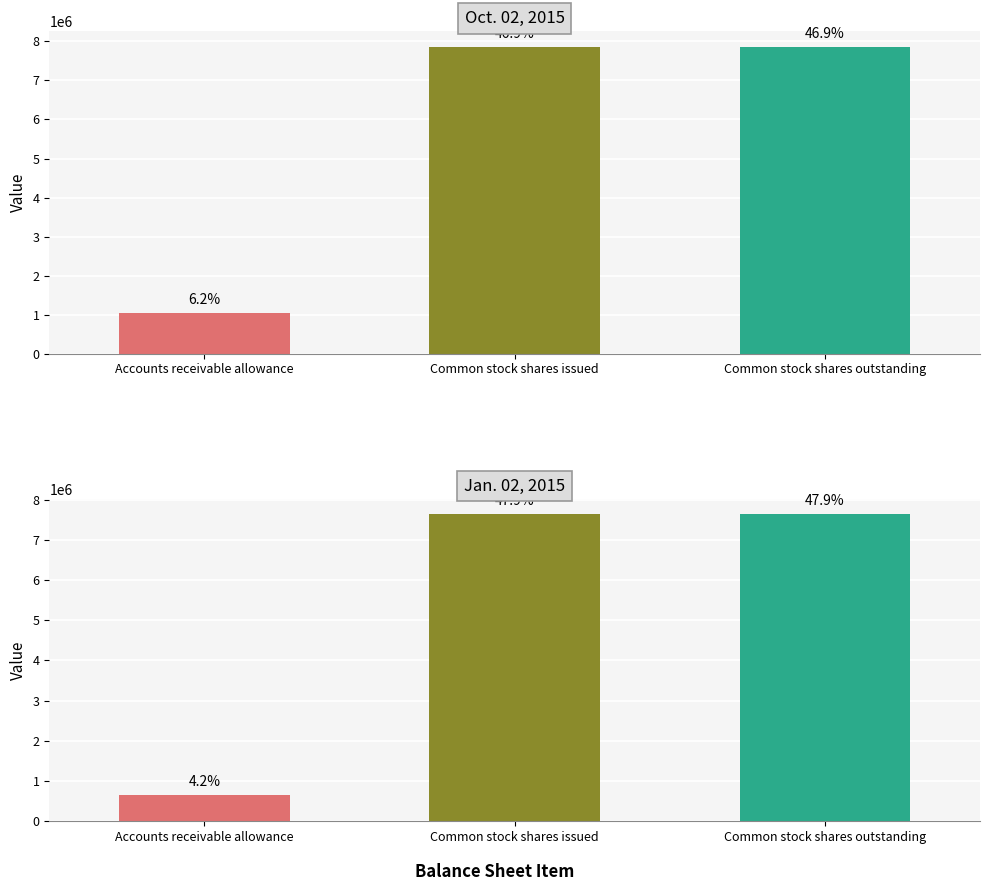

What position from the left is Common stock shares outstanding?

3